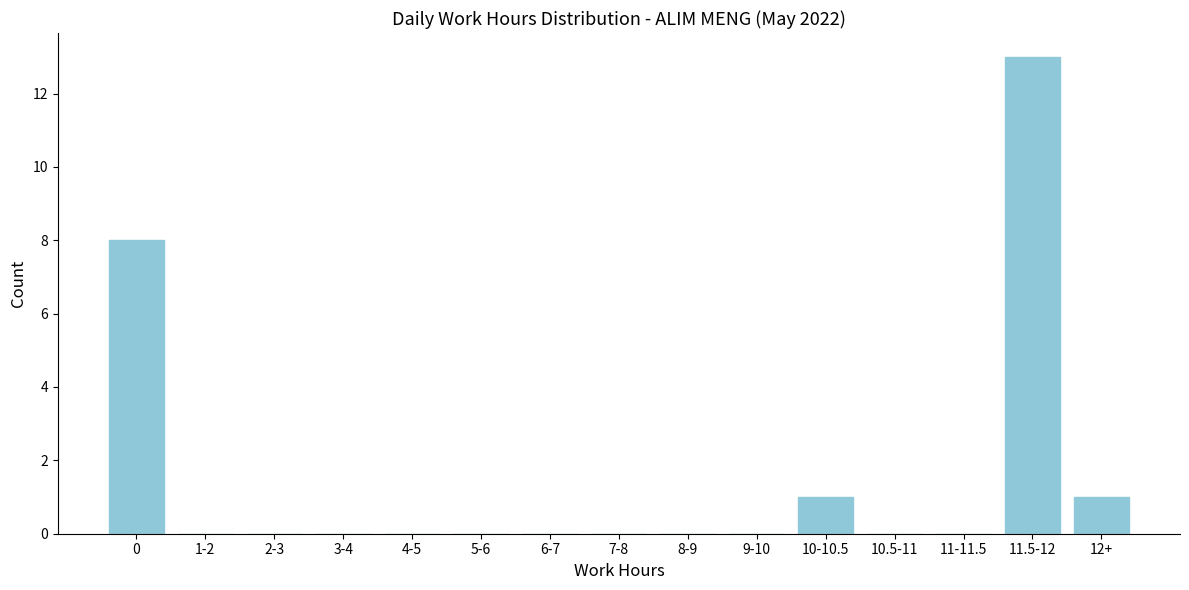

Reading left to right, transcribe all the data shown in this chart.

0=8	1-2=0	2-3=0	3-4=0	4-5=0	5-6=0	6-7=0	7-8=0	8-9=0	9-10=0	10-10.5=1	10.5-11=0	11-11.5=0	11.5-12=13	12+=1